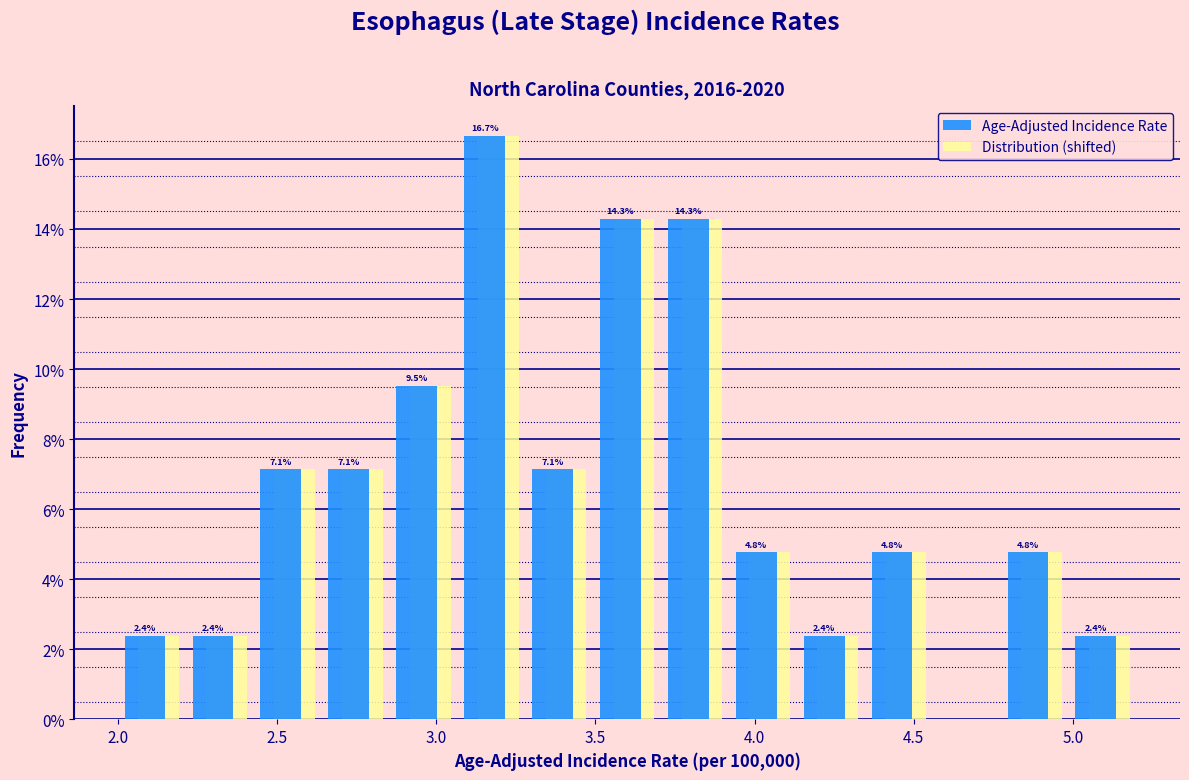

In the Age-Adjusted Incidence Rate series, which range on the x-axis has the tallest bar?

3.05 to 3.30